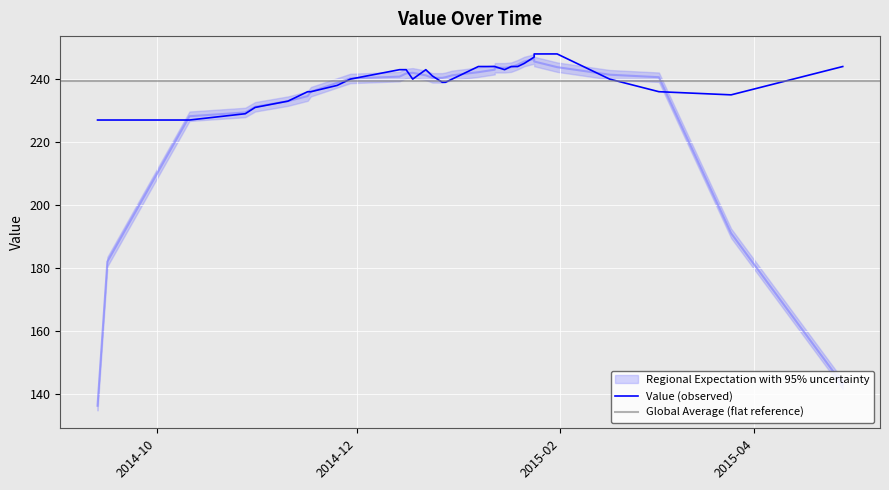

At which label is the value closest to 237?

20141121